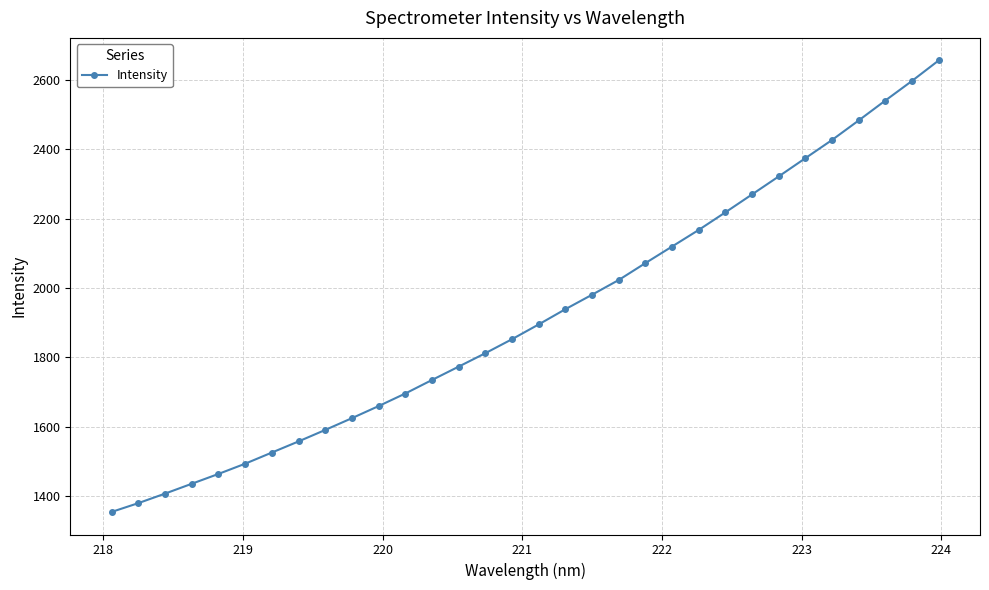

What is the value of the 1st point from the left?

1355.5